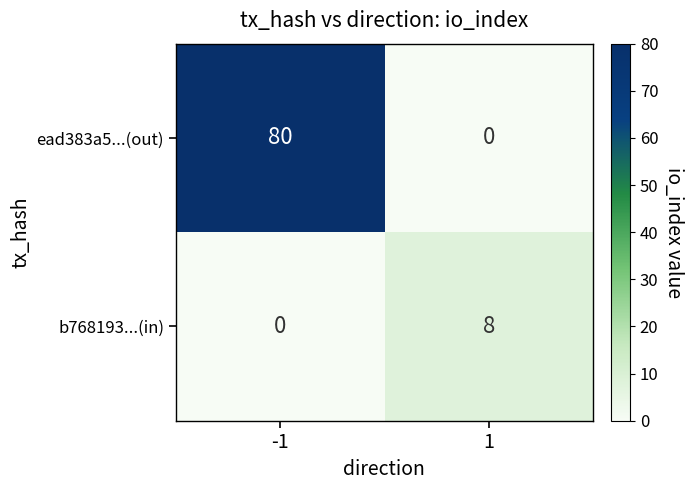

Is it true that ead383a5...(out) equals 43 at -1?

False